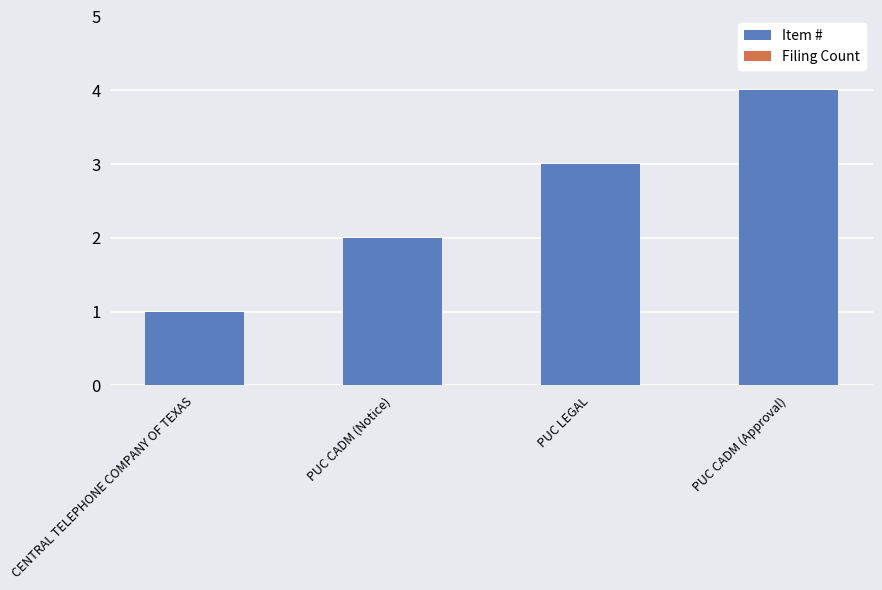

What is the change in value from CENTRAL TELEPHONE COMPANY OF TEXAS to PUC LEGAL?

+2